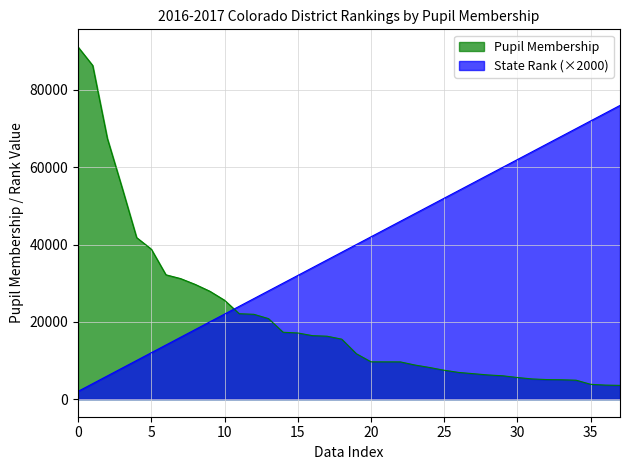

Which category has the highest value in the Pupil Membership series?

0